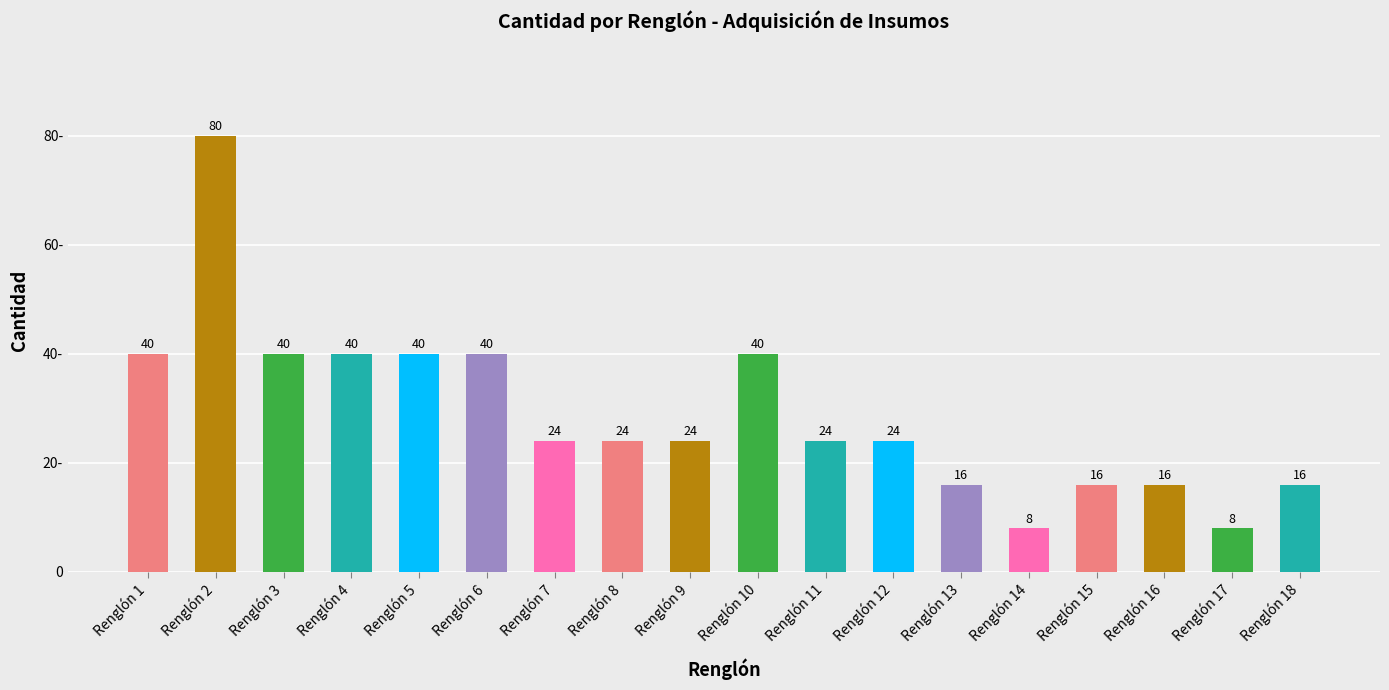

What is the difference between the values at Renglón 16 and Renglón 7?

8